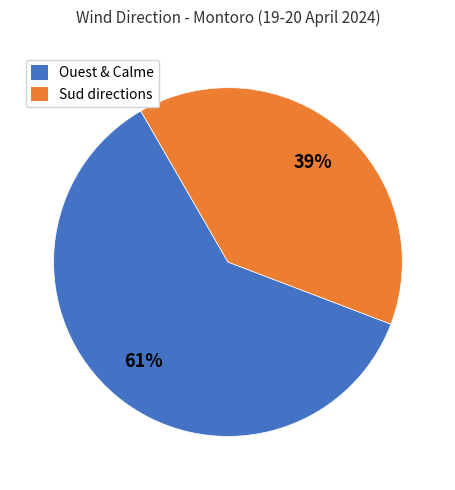

Which has a higher value, Ouest & Calme or Sud directions?

Ouest & Calme